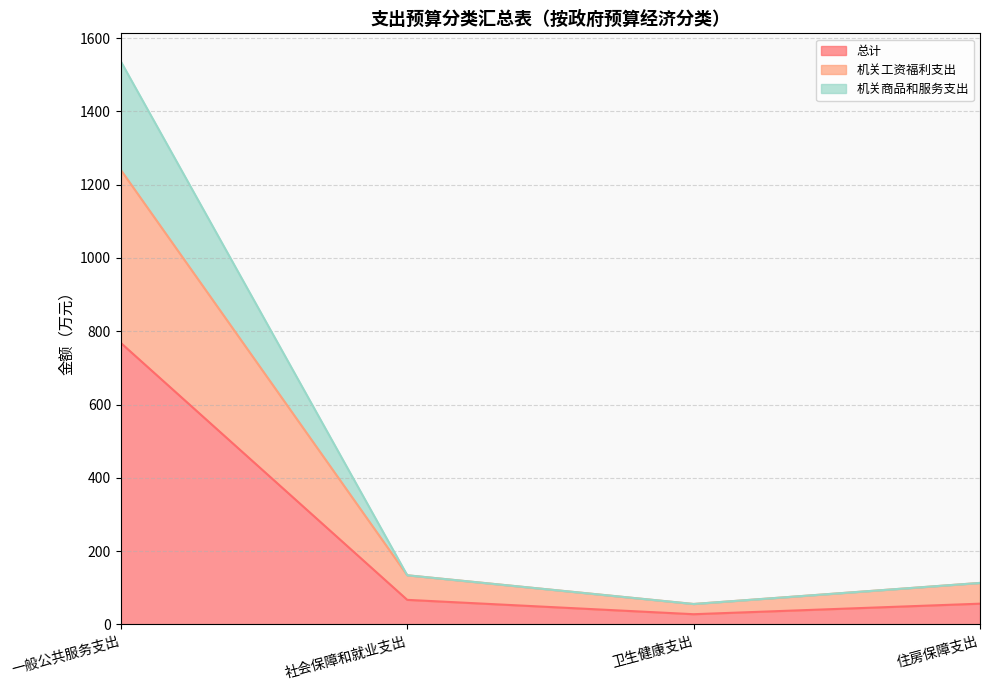

At which label does 总计 reach its peak?

一般公共服务支出